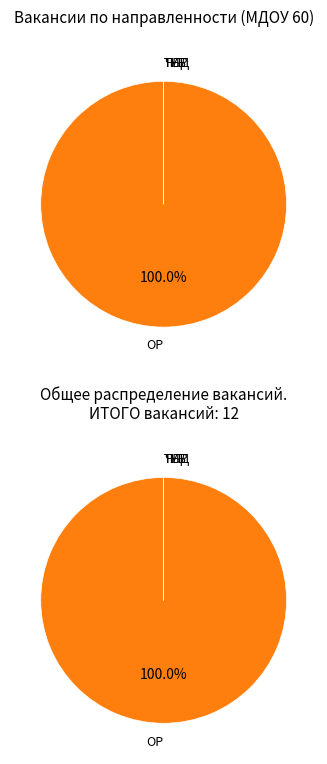

Count the number of slices in the pie.

4